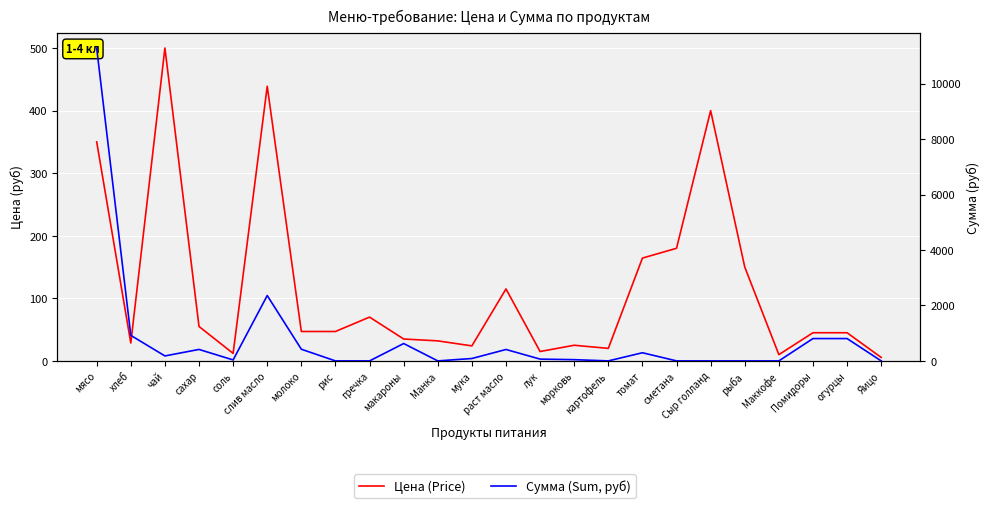

Is this an area chart (filled region under the line)?

No